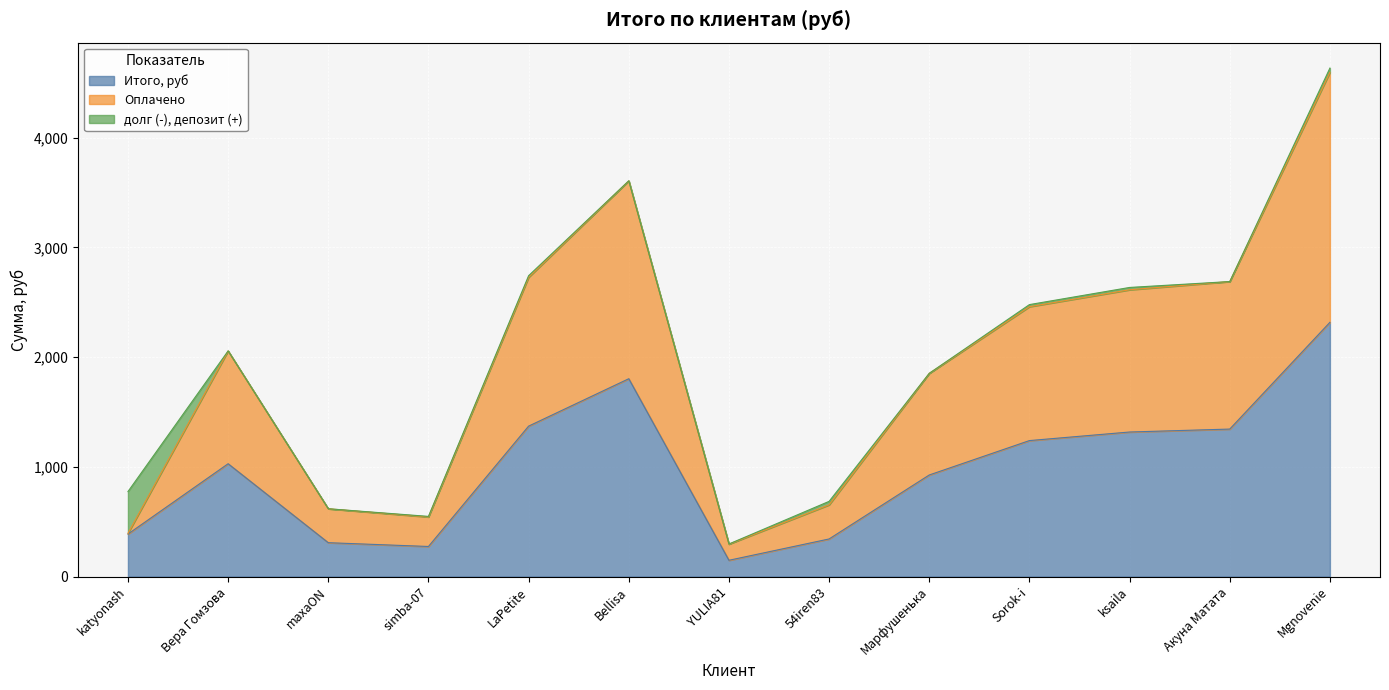

Where does the Итого, руб series first go above 1028?

Вера Гомзова